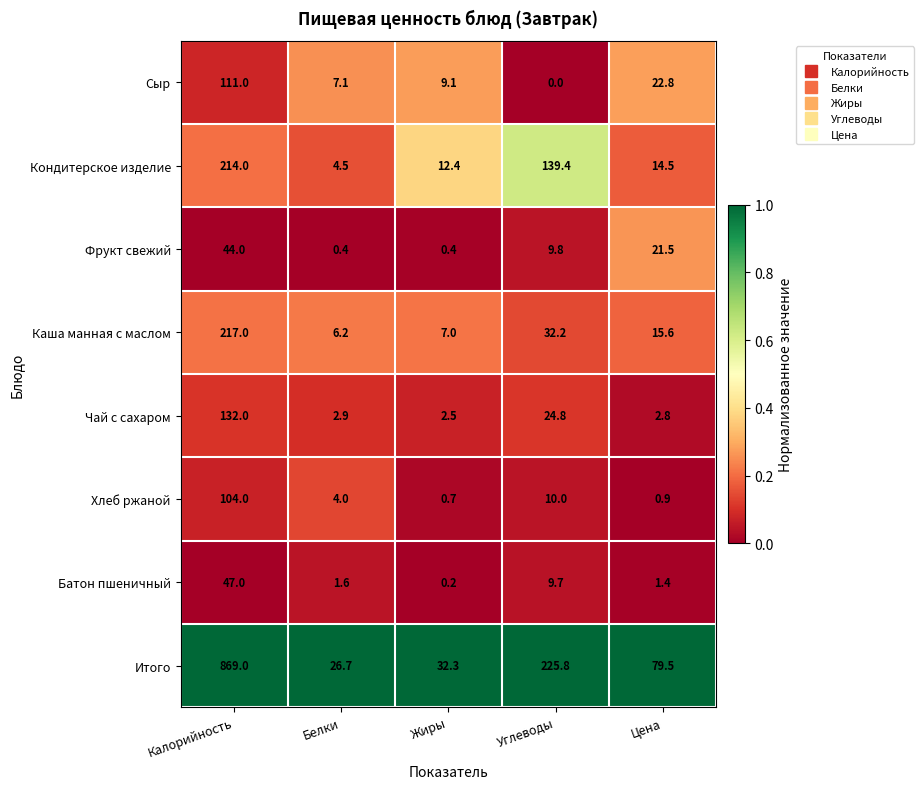

What is the spread (max minus min) of values at Углеводы?

225.8